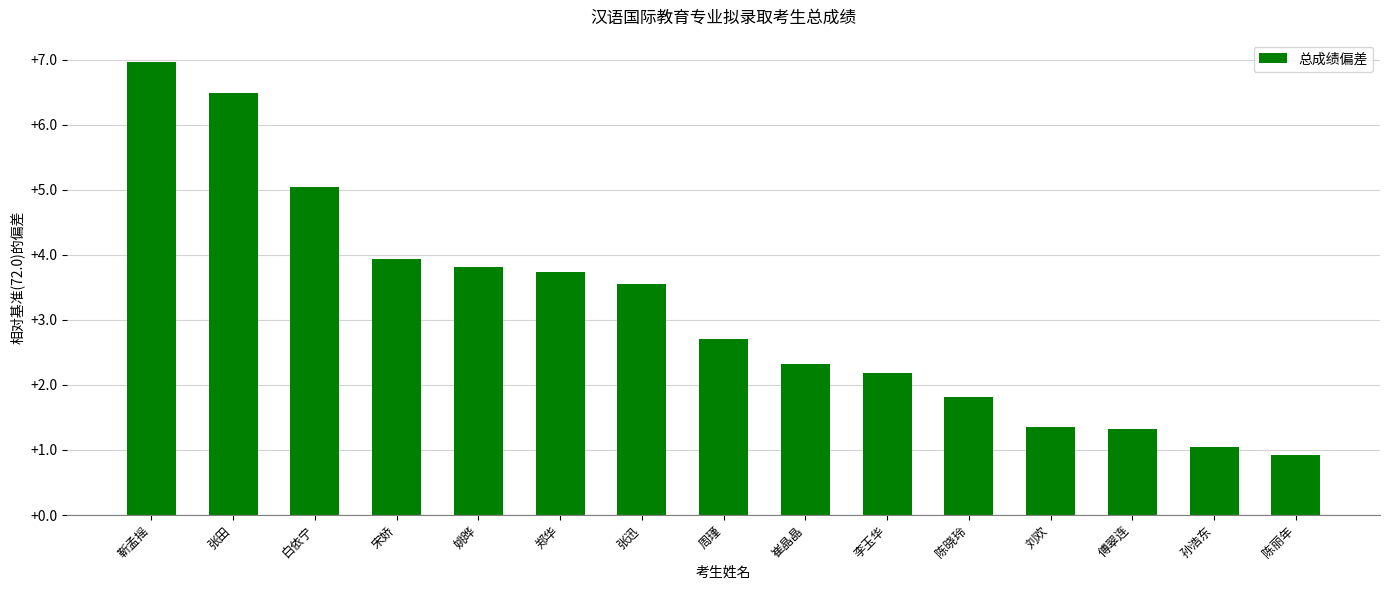

Is it true that the value at 刘欢 is 0.3?

False